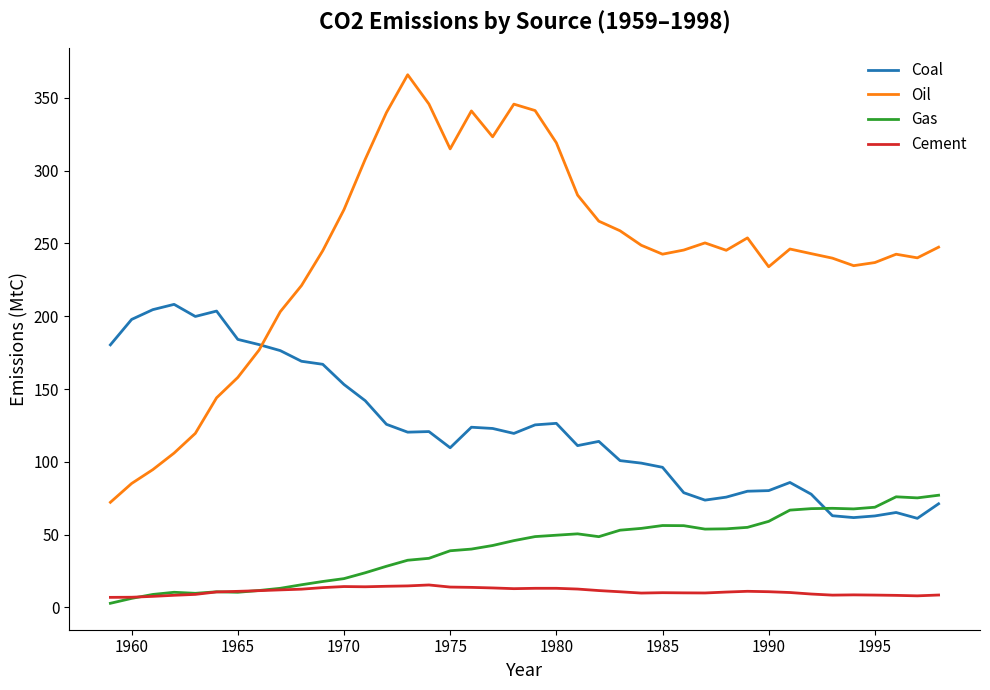

Which series has the widest spread of values?

Oil